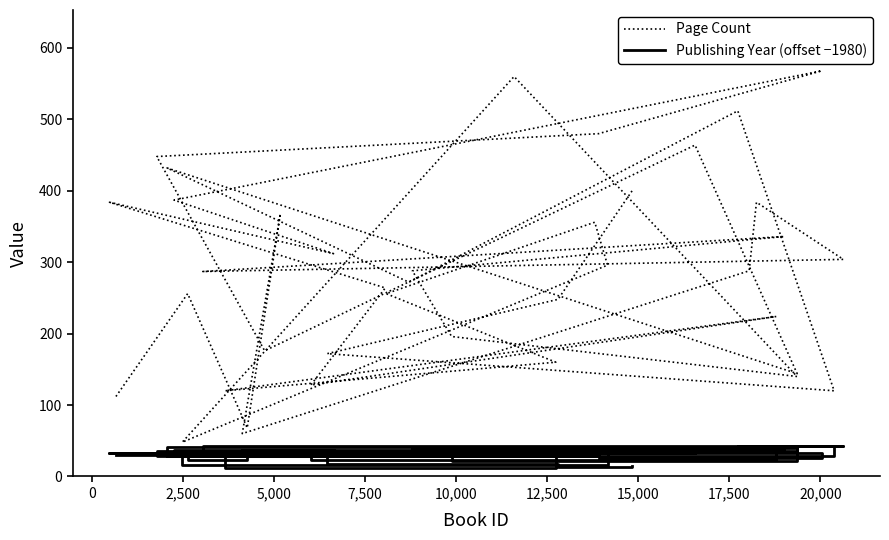

How many interior local valleys does the Publishing Year (offset −1980) series have?

12